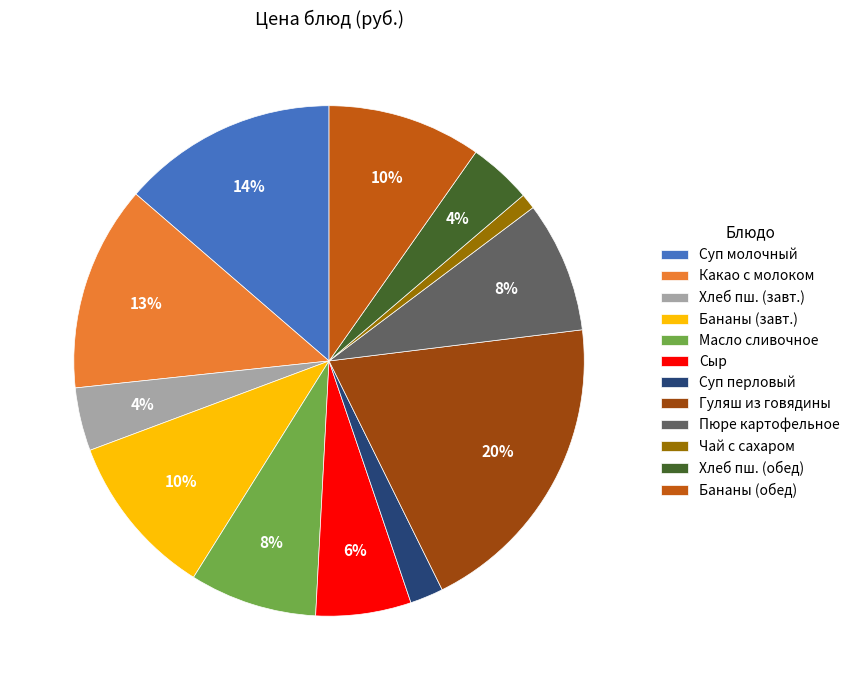

To the nearest percent, what portion does Чай с сахаром represent?

1%